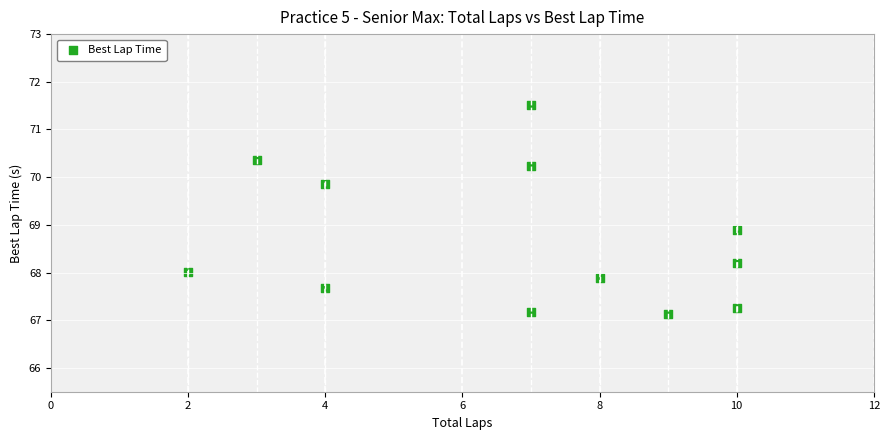

What is the average Y value?

68.7